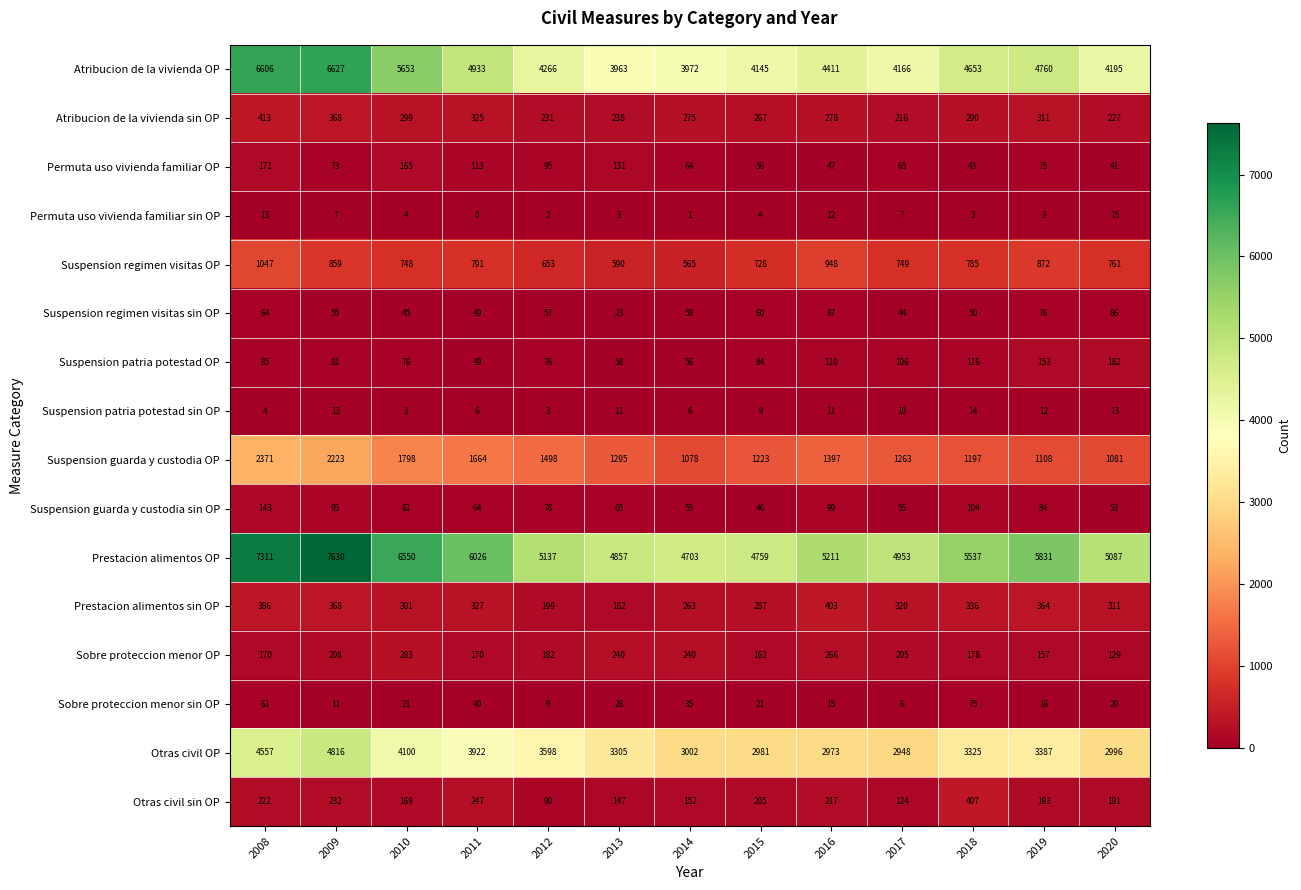

Is it true that Prestacion alimentos OP equals 8203 at 2015?

False